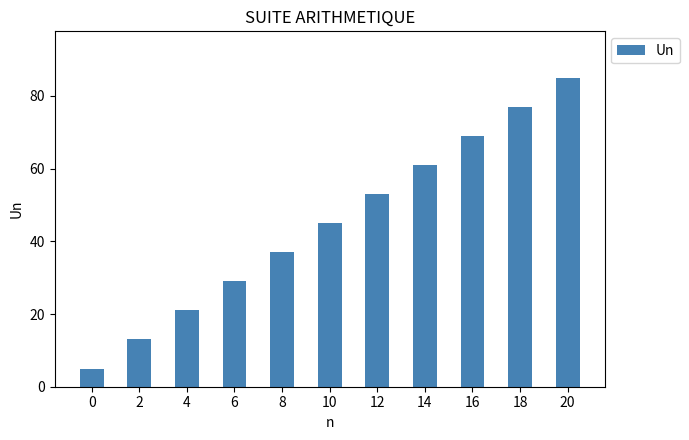

The value at 0 is 5. True or false?

True